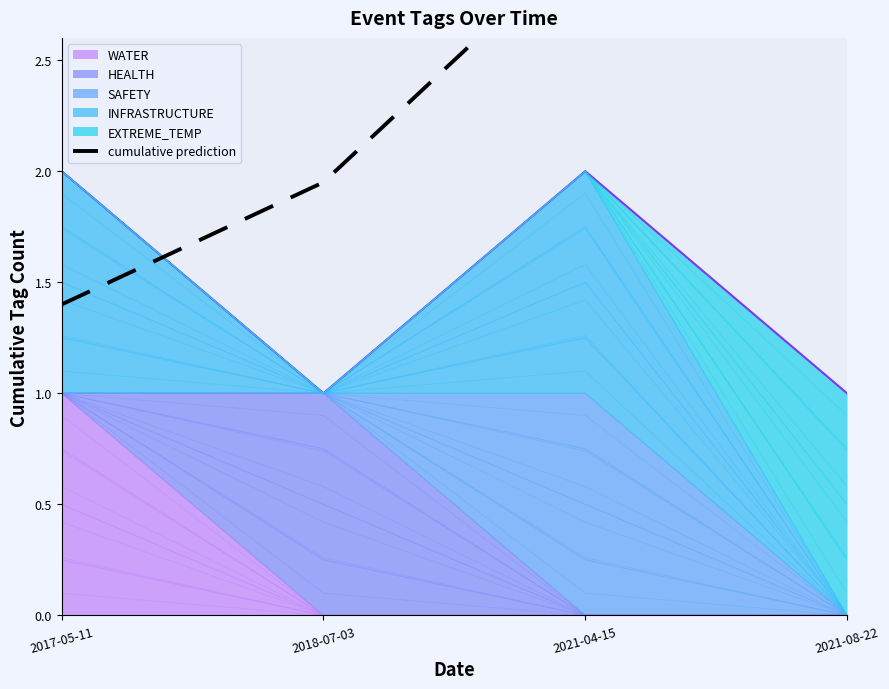

True or false: there are more than 2 points higher than both neighbors.

False